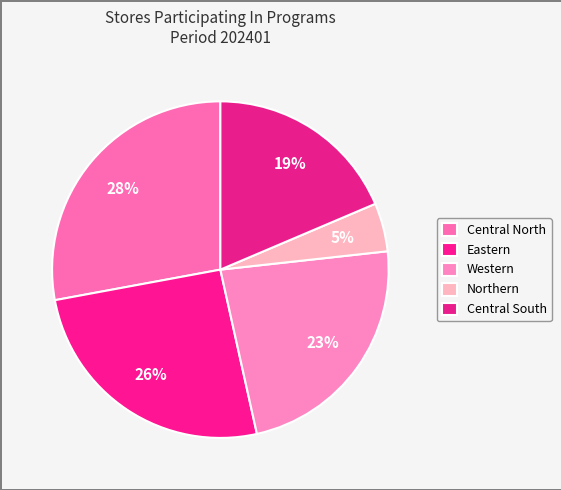

Count the number of slices in the pie.

5